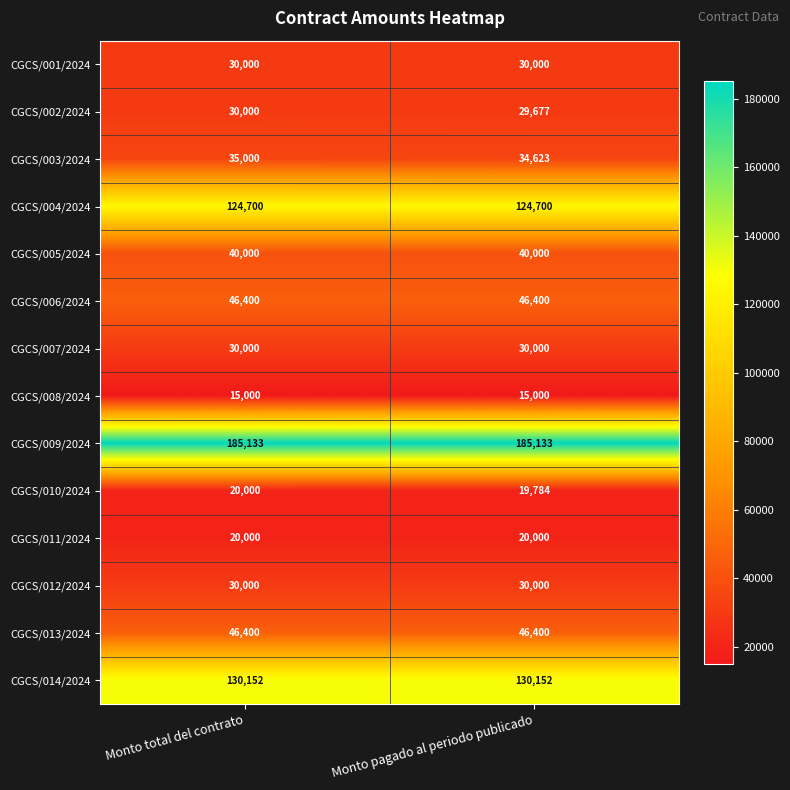

At which category is the sum across all series the highest?

Monto total del contrato